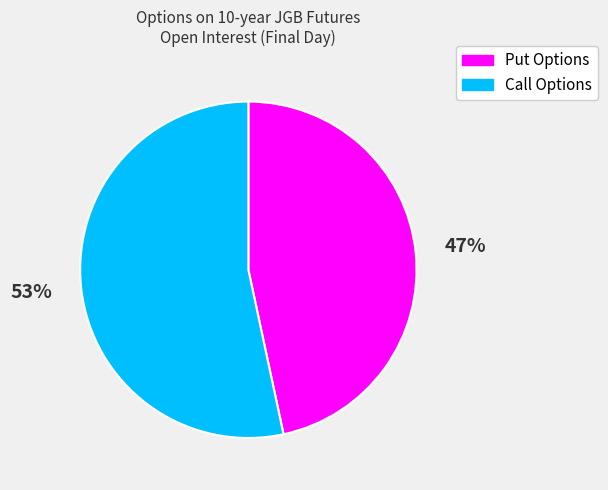

Combined, do Put Options and Call Options account for over 50%?

Yes